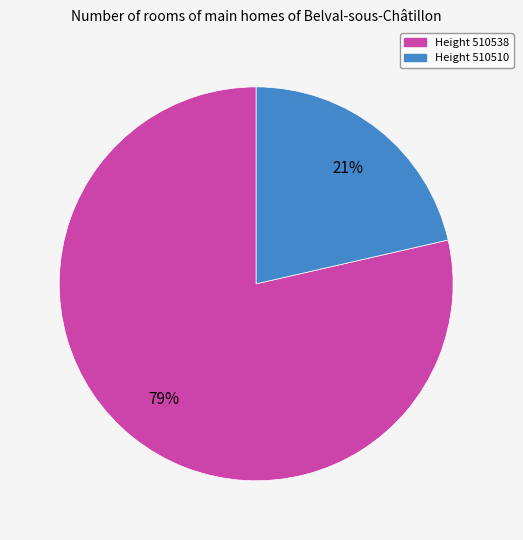

To the nearest percent, what is the average slice percentage?

50%